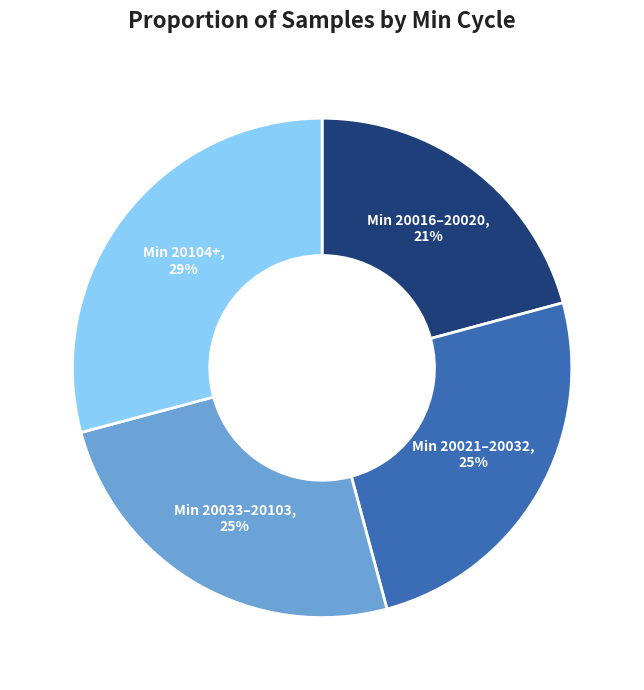

To the nearest percent, what is the difference between the largest and smallest slice percentages?

8%